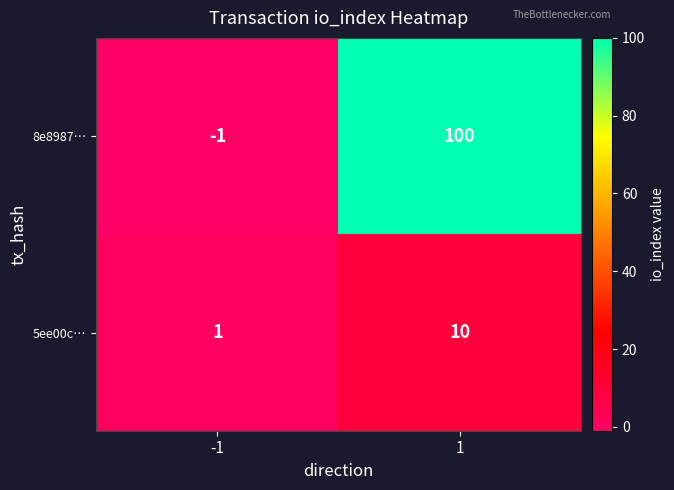

How many data points does each series have?

2